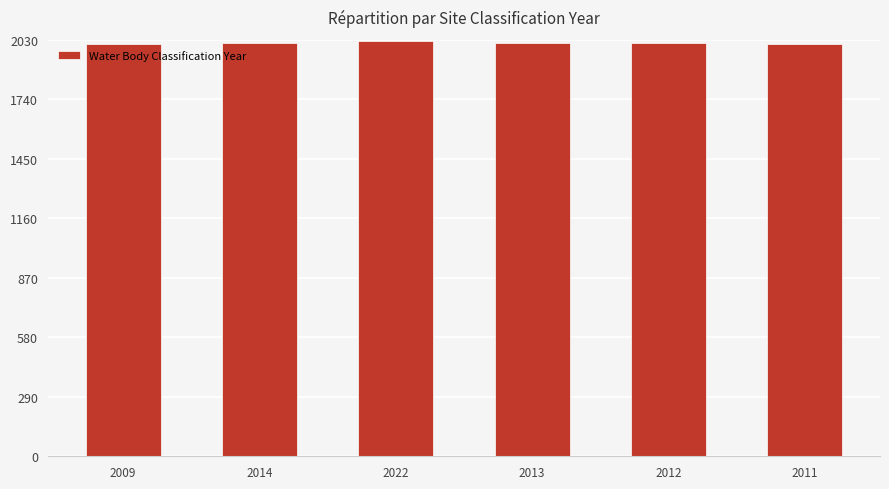

What is the sum of all values?

12081